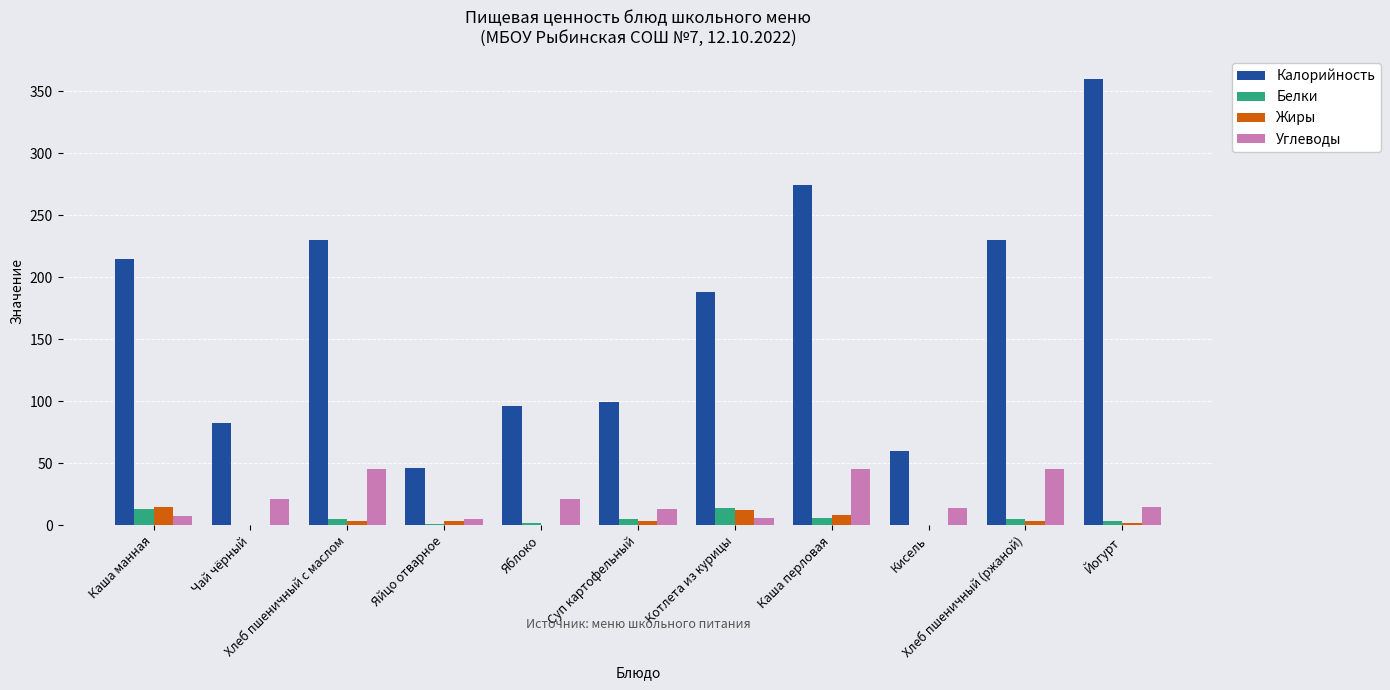

What is the sum of all Углеводы values?

237